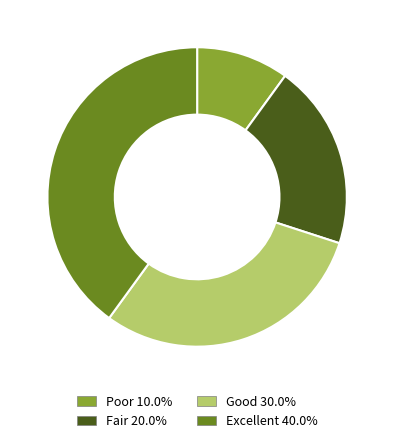

Count the number of slices in the pie.

4